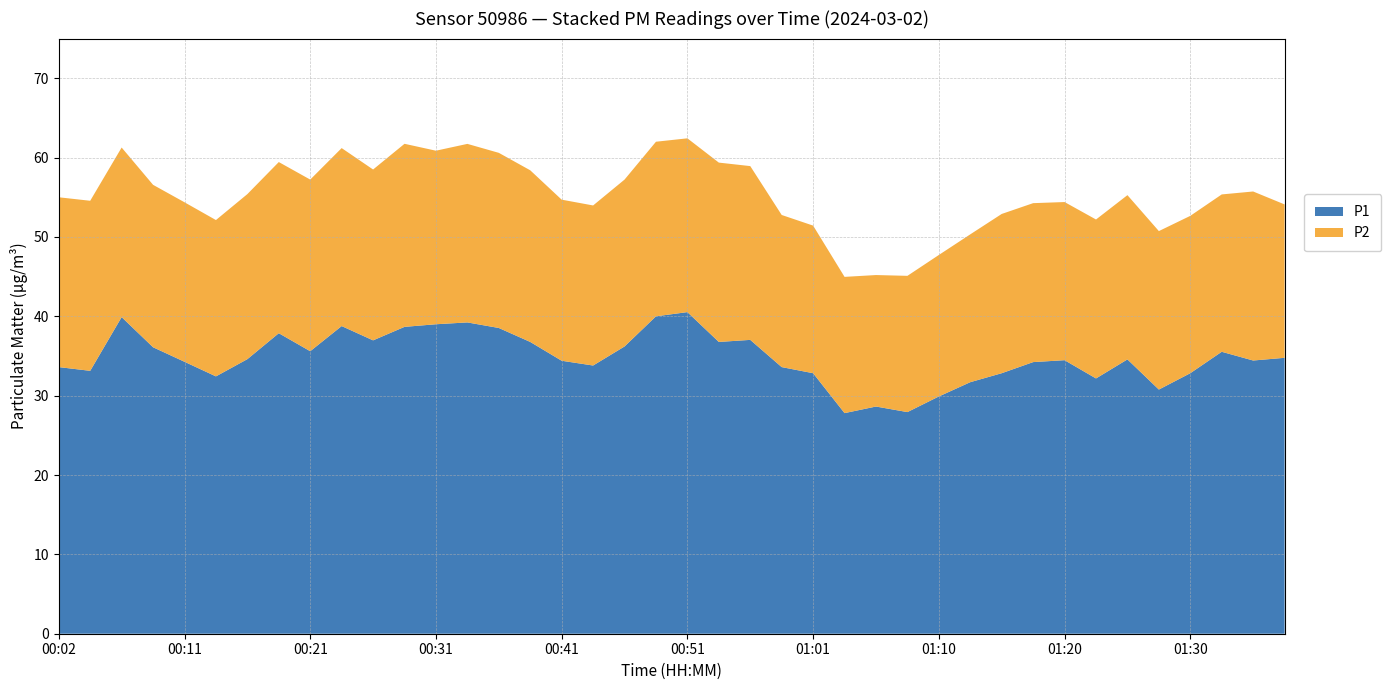

Reading left to right, extract all data points from this chart.

P1: 00:02=33.6	00:04=33.1	00:07=39.9	00:09=36.1	00:11=34.3	00:14=32.4	00:16=34.6	00:19=37.9	00:21=35.6	00:24=38.8	00:26=37.0	00:29=38.7	00:31=39.0	00:34=39.2	00:36=38.5	00:39=36.8	00:41=34.4	00:43=33.8	00:46=36.2	00:48=40.0	00:51=40.5	00:53=36.8	00:56=37.0	00:58=33.6	01:01=32.8	01:03=27.8	01:06=28.6	01:08=27.9	01:10=29.9	01:13=31.7	01:15=32.8	01:18=34.2	01:20=34.5	01:23=32.2	01:25=34.6	01:27=30.8	01:30=32.8	01:32=35.5	01:35=34.4	01:37=34.8
P2: 00:02=21.4	00:04=21.4	00:07=21.4	00:09=20.5	00:11=20.1	00:14=19.7	00:16=20.8	00:19=21.6	00:21=21.6	00:24=22.4	00:26=21.5	00:29=23.1	00:31=21.9	00:34=22.5	00:36=22.1	00:39=21.6	00:41=20.3	00:43=20.2	00:46=21.0	00:48=22.0	00:51=21.9	00:53=22.6	00:56=21.9	00:58=19.2	01:01=18.6	01:03=17.2	01:06=16.6	01:08=17.2	01:10=17.8	01:13=18.6	01:15=20.1	01:18=20.0	01:20=19.9	01:23=20.0	01:25=20.7	01:27=20.0	01:30=19.8	01:32=19.8	01:35=21.3	01:37=19.3